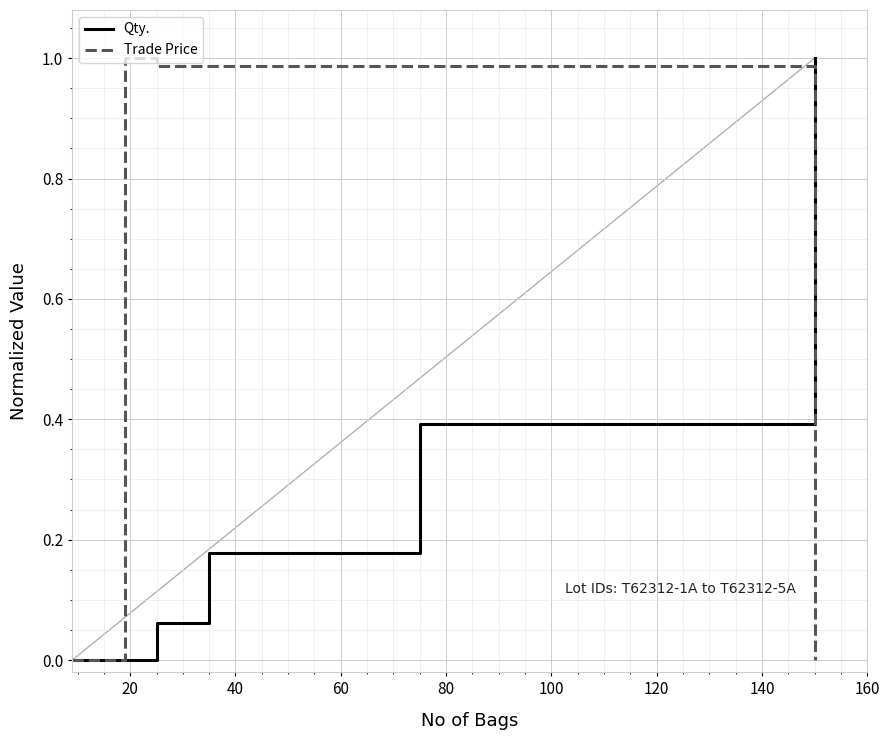

List the series in order of their overall mean, highest first.

Trade Price, Qty.